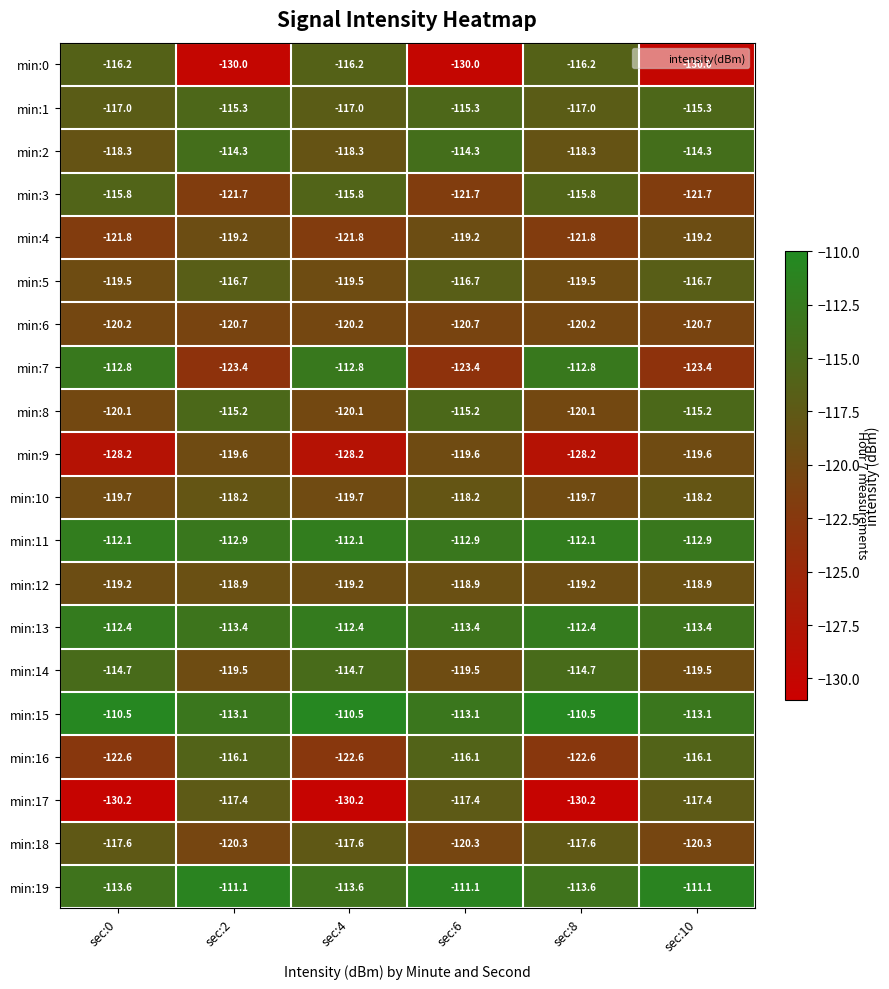

What is the sum of the min:4 values at sec:0 and sec:6?

-241.0